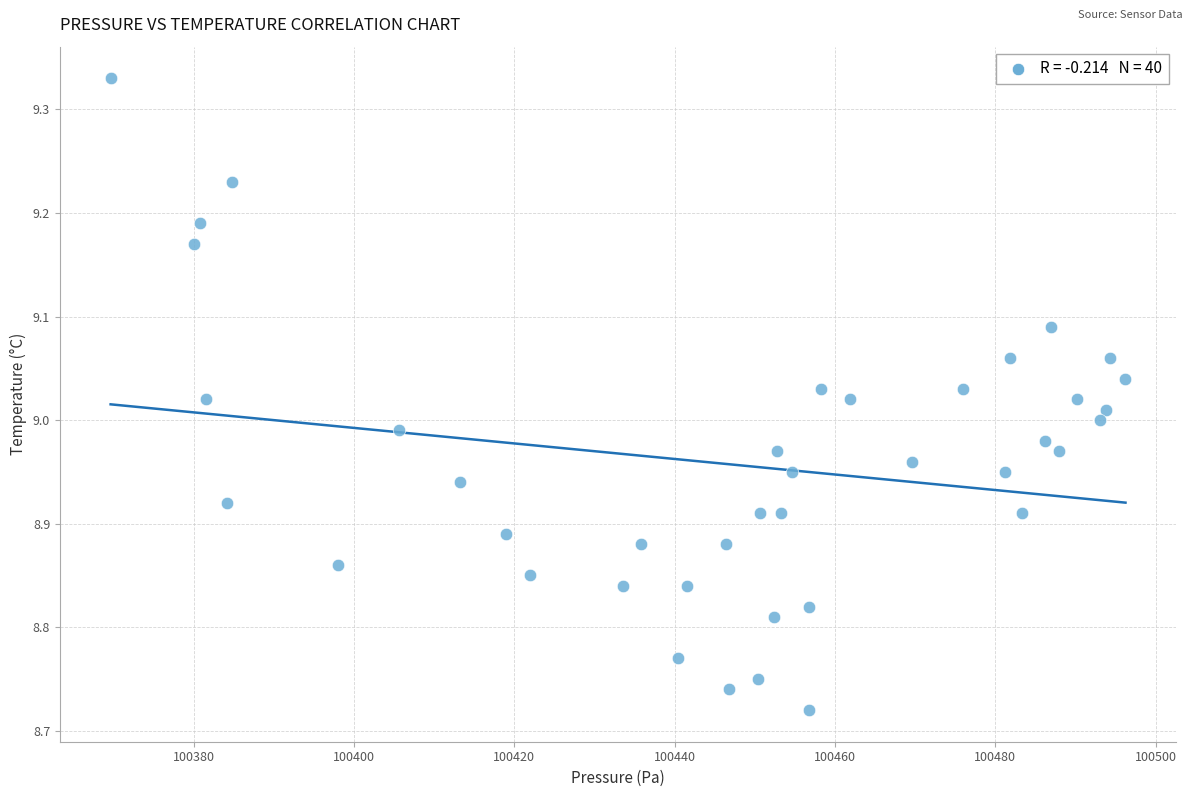

What is the range of X values (max minus min)?

126.6